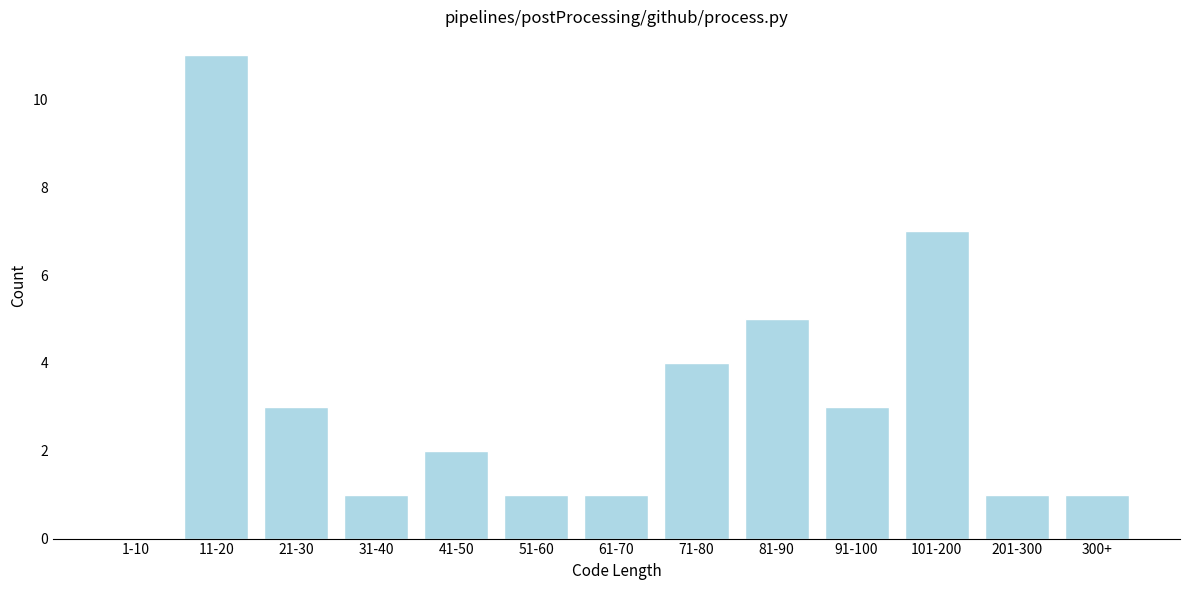

Reading left to right, list all the values displayed in this chart.

1-10=0	11-20=11	21-30=3	31-40=1	41-50=2	51-60=1	61-70=1	71-80=4	81-90=5	91-100=3	101-200=7	201-300=1	300+=1